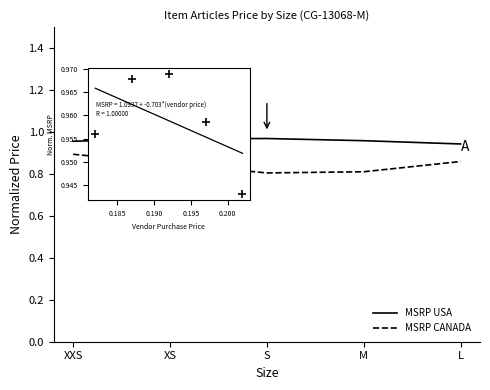

True or false: MSRP CANADA has more than 2 interior local peaks.

False